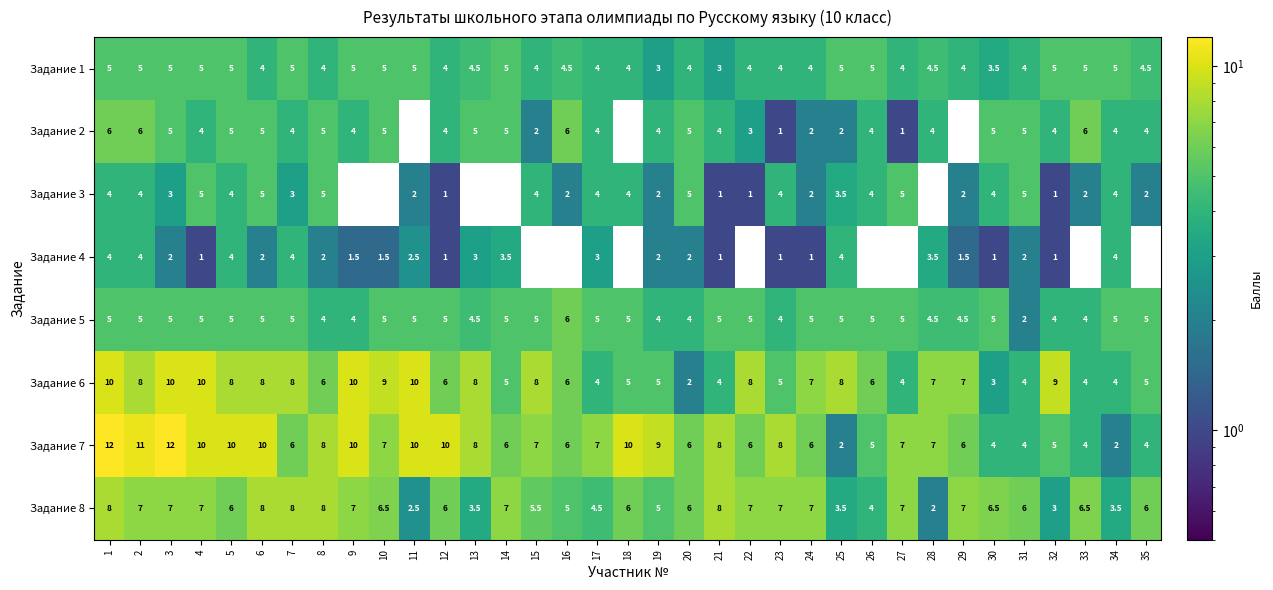

How many Задание 6 values are between 5 and 8?

20